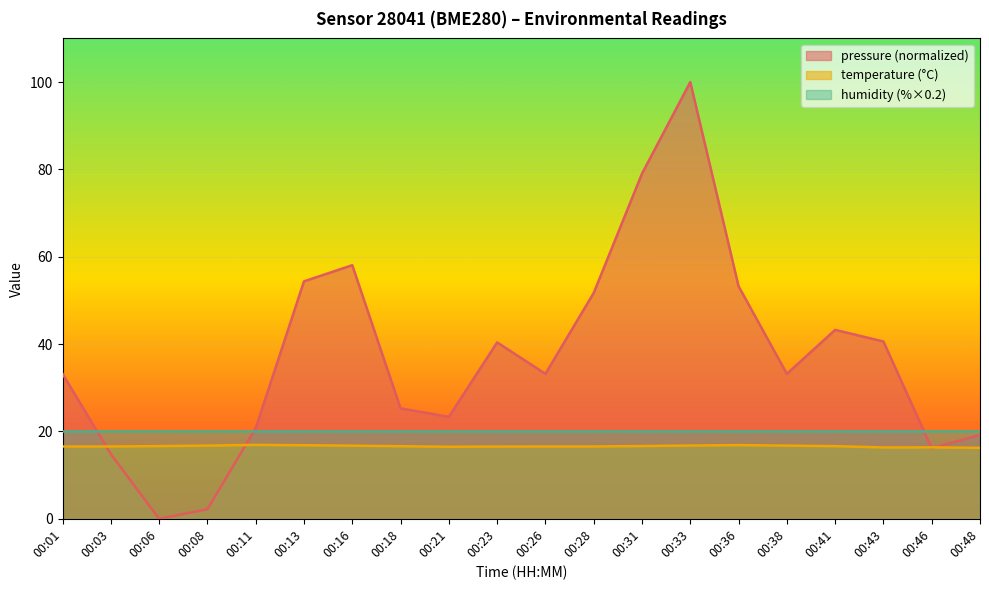

List the series in order of their overall mean, lowest first.

temperature (°C), humidity (%×0.2), pressure (normalized)